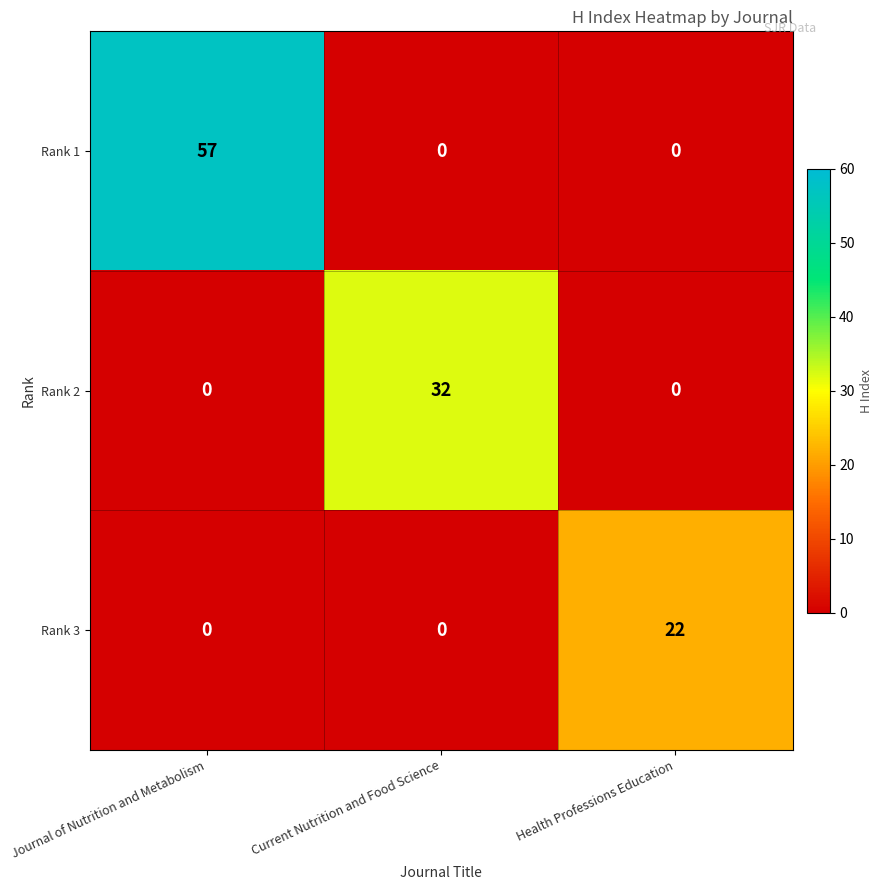

Is the value of Rank 2 at Current Nutrition and Food Science greater than the value of Rank 1 at Health Professions Education?

Yes